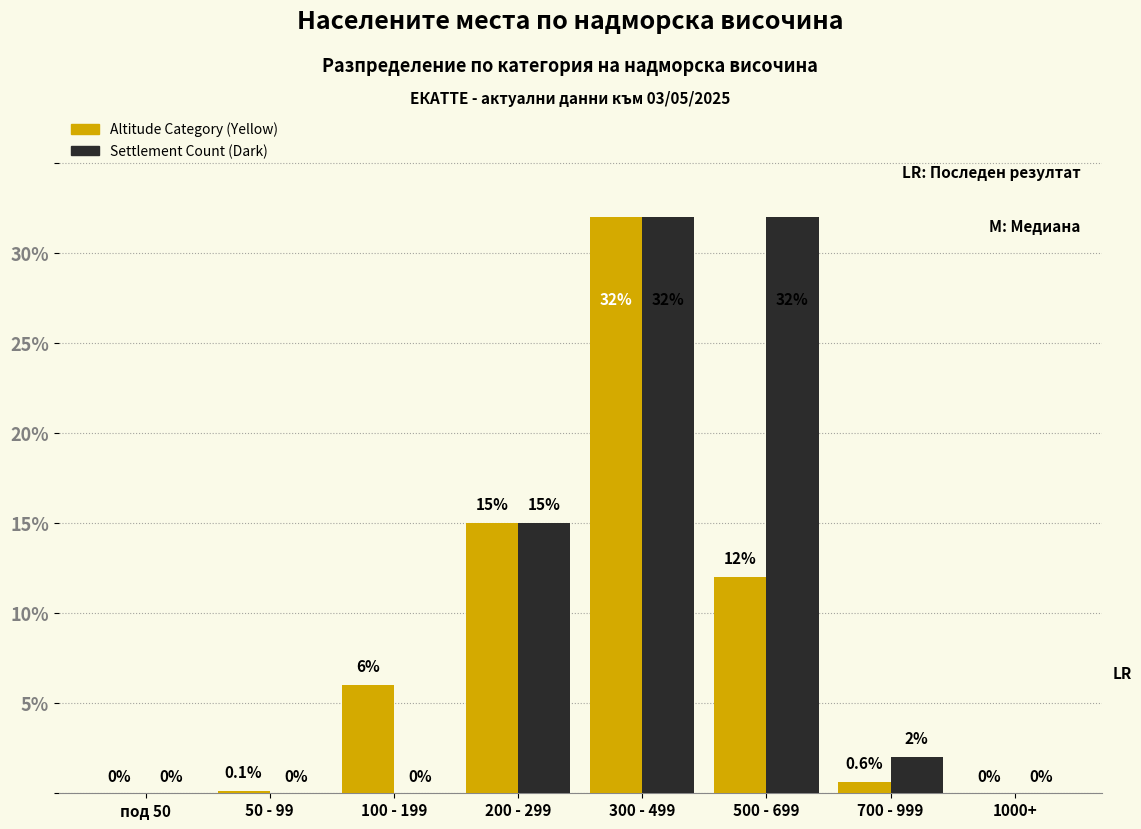

Reading left to right, transcribe all the data shown in this chart.

Altitude Category (Yellow): под 50=0.0	50 - 99=0.1	100 - 199=6.0	200 - 299=15.0	300 - 499=32.0	500 - 699=12.0	700 - 999=0.6	1000+=0.0
Settlement Count (Dark): под 50=0.0	50 - 99=0.0	100 - 199=0.0	200 - 299=15.0	300 - 499=32.0	500 - 699=32.0	700 - 999=2.0	1000+=0.0